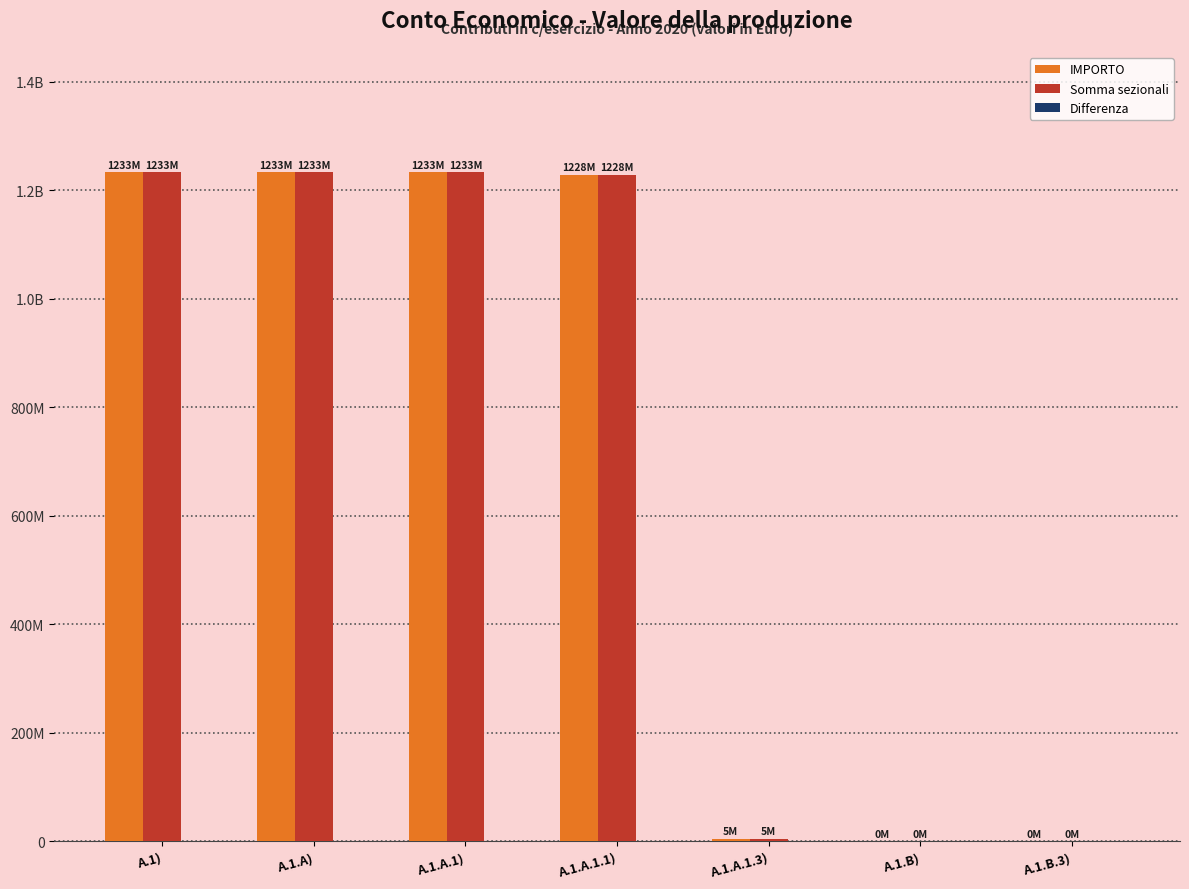

Reading left to right, transcribe all the data shown in this chart.

IMPORTO: A.1)=1233234623	A.1.A)=1233151340	A.1.A.1)=1233151340	A.1.A.1.1)=1228417151	A.1.A.1.3)=4734189	A.1.B)=83283	A.1.B.3)=83283
Somma sezionali: A.1)=1233234623	A.1.A)=1233151340	A.1.A.1)=1233151340	A.1.A.1.1)=1228417151	A.1.A.1.3)=4734189	A.1.B)=83283	A.1.B.3)=83283
Differenza: A.1)=0	A.1.A)=0	A.1.A.1)=0	A.1.A.1.1)=0	A.1.A.1.3)=0	A.1.B)=0	A.1.B.3)=0